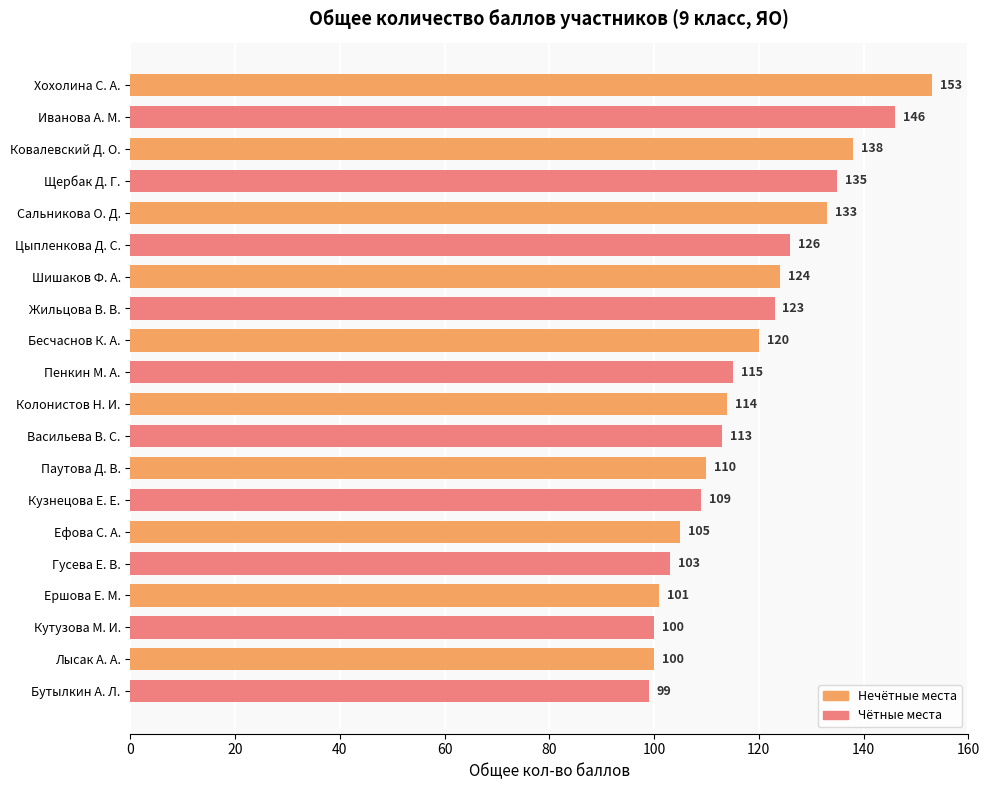

How many series are shown in this chart?

1